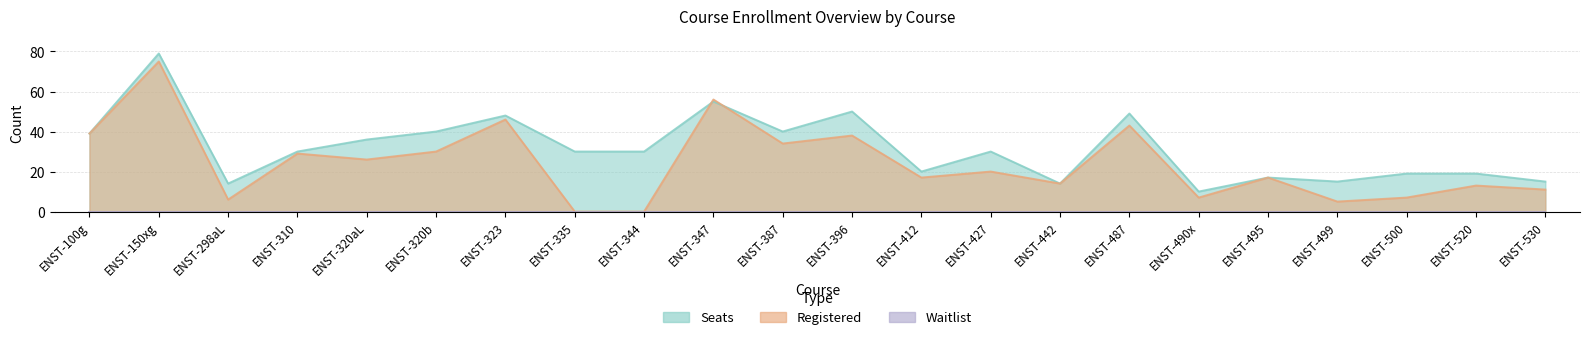

Reading left to right, transcribe all the data shown in this chart.

Seats: 39	79	14	30	36	40	48	30	30	55	40	50	20	30	14	49	10	17	15	19	19	15
Registered: 39	75	6	29	26	30	46	0	0	56	34	38	17	20	14	43	7	17	5	7	13	11